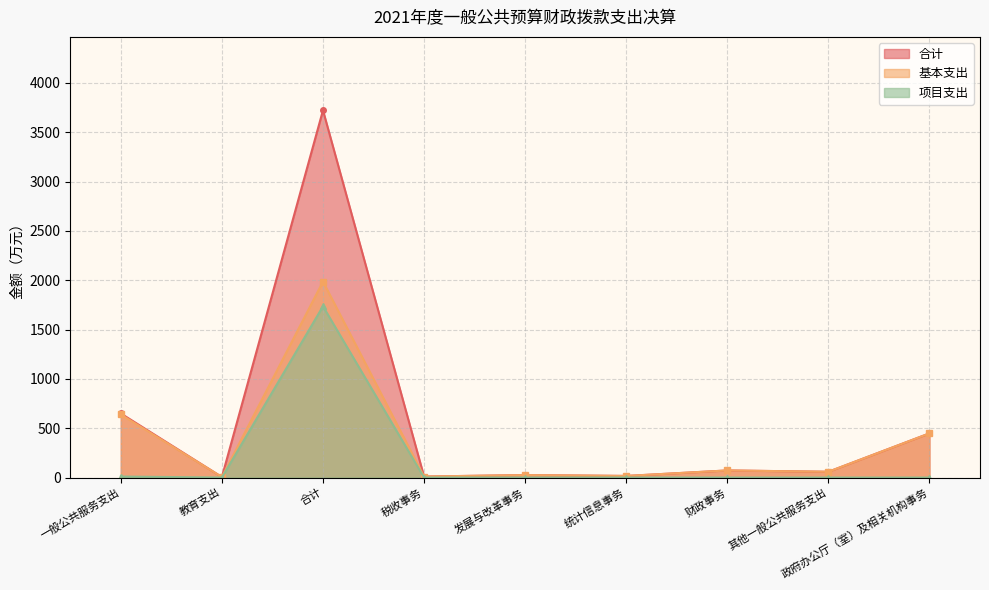

What is the approximate value of 项目支出 at 合计?

1735.7